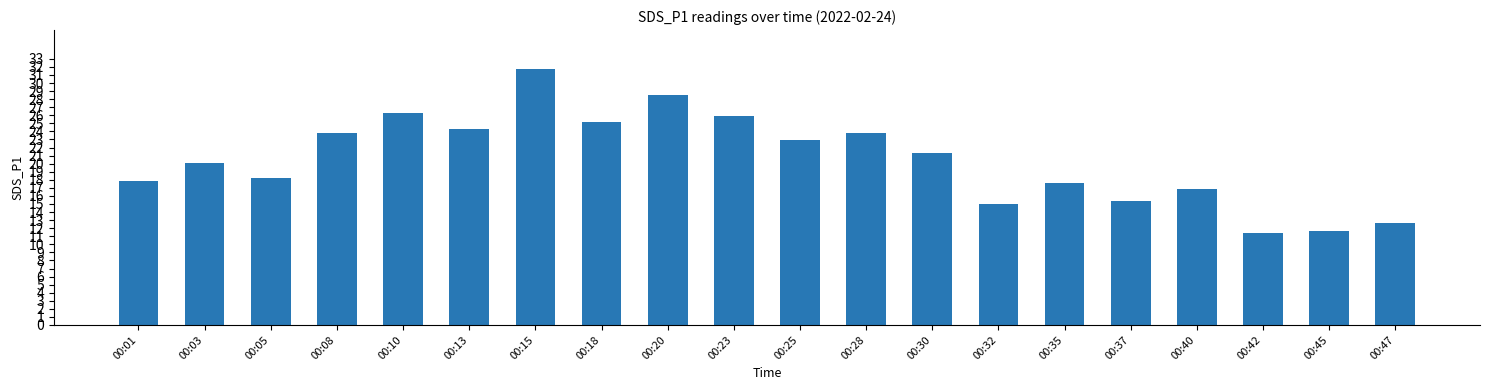

Count the number of categories in the chart.

20